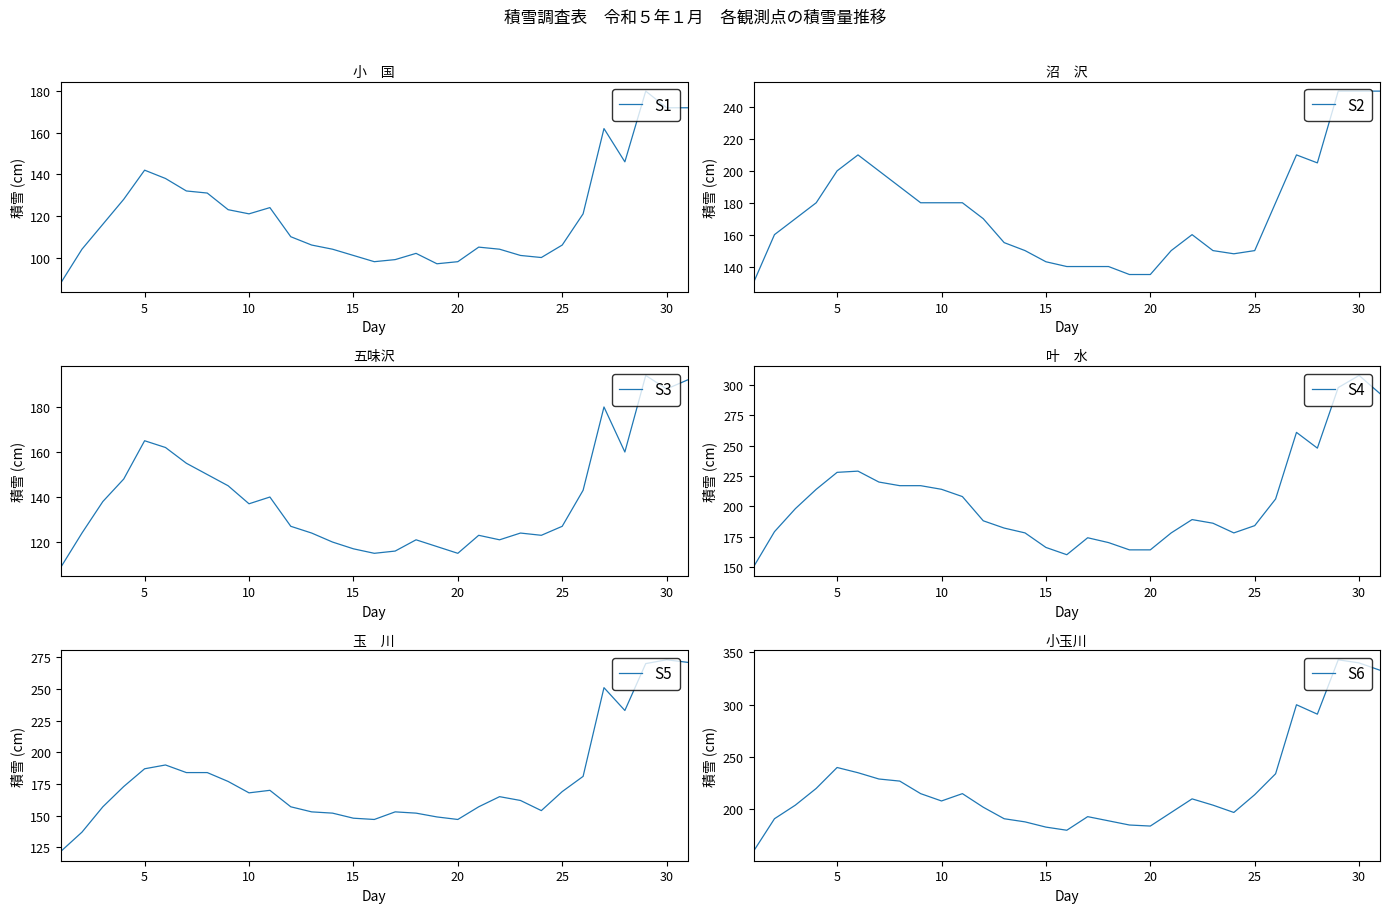

What is the minimum value shown in the chart?

88